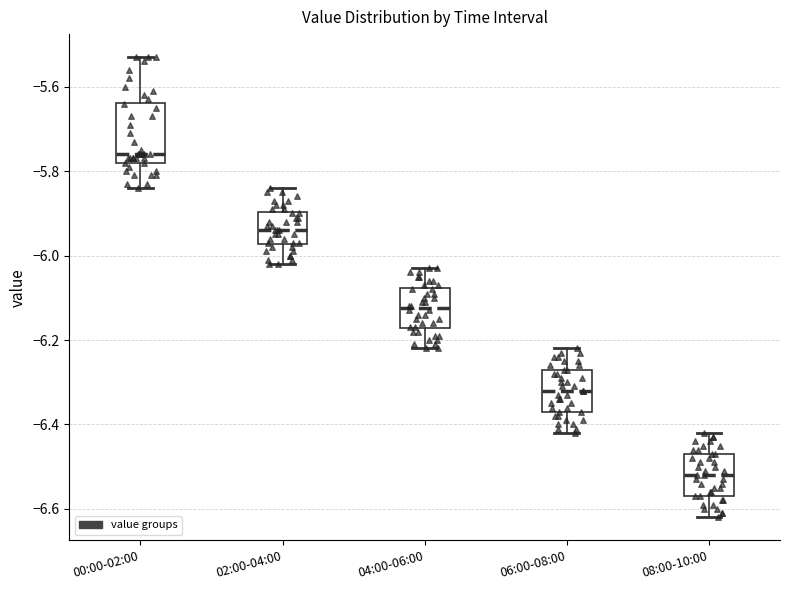

Which box has the highest median line?

00:00-02:00